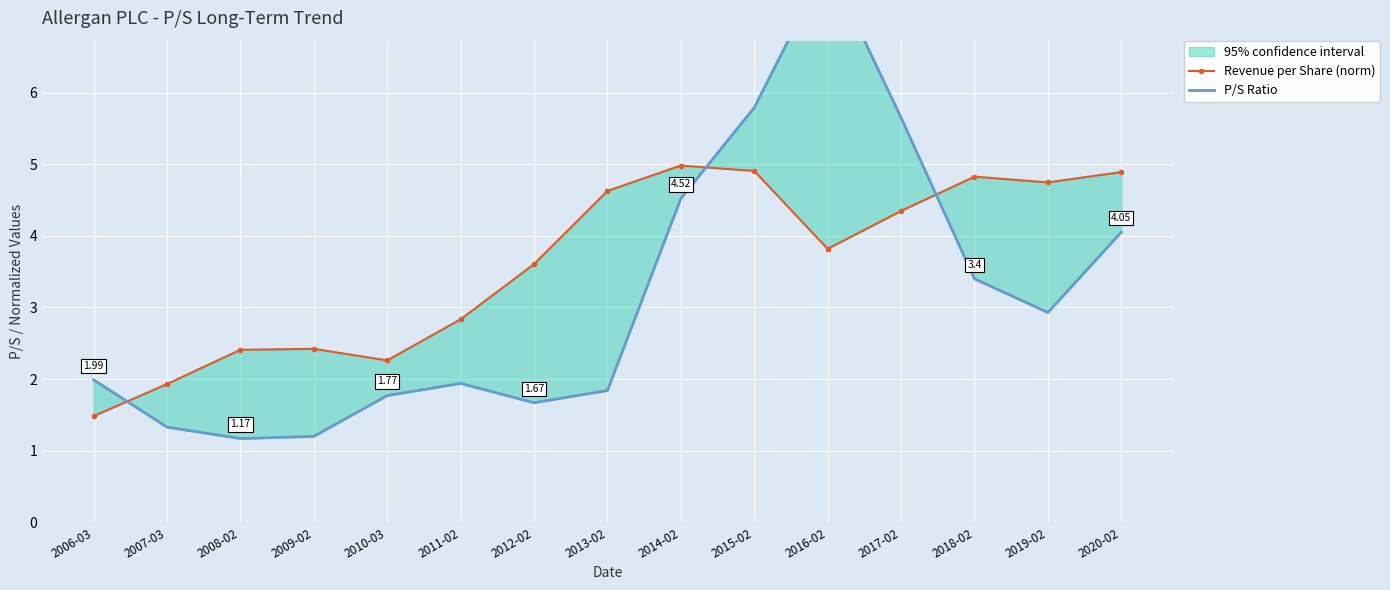

Which category has the lowest value in the P/S Ratio series?

2008-02